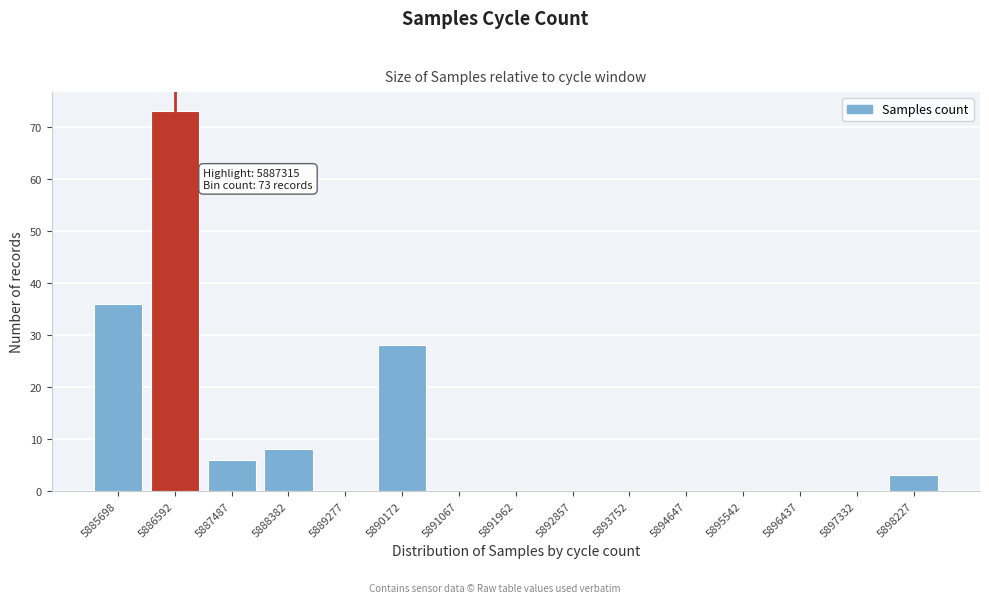

Reading right to left, transcribe all the data shown in this chart.

5898227=3	5897332=0	5896437=0	5895542=0	5894647=0	5893752=0	5892857=0	5891962=0	5891067=0	5890172=28	5889277=0	5888382=8	5887487=6	5886592=73	5885698=36